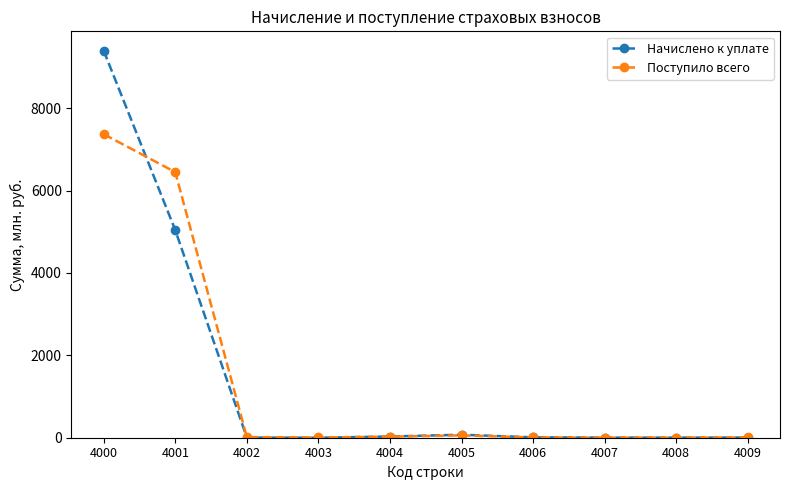

What is the spread (max minus min) of values at 4009?

1.3